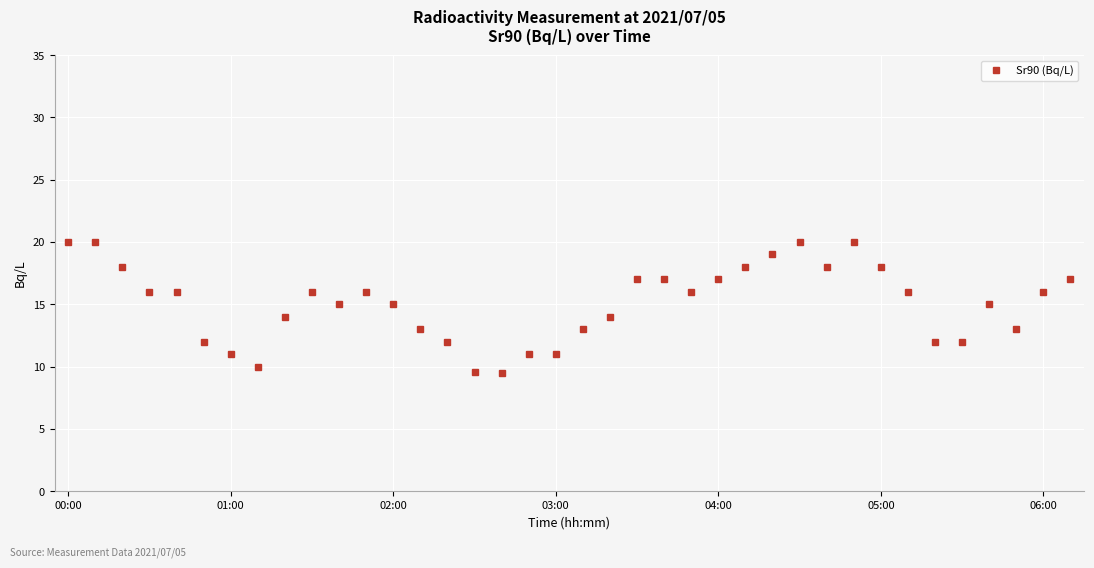

What is the value of the 21st point from the left?

14.0